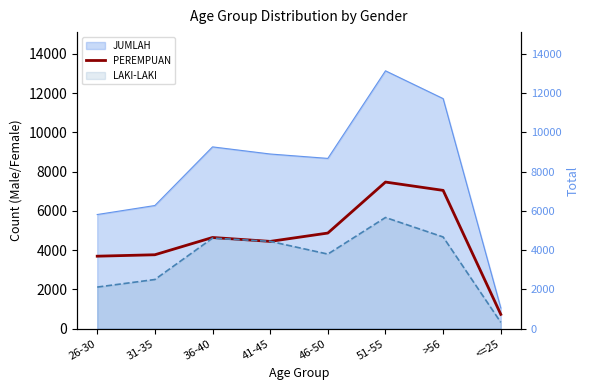

Which has a higher value, 31-35 or 36-40?

36-40